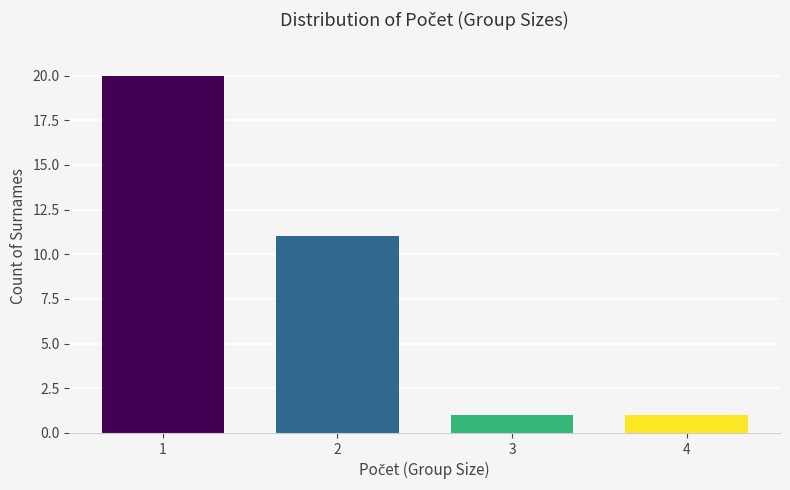

Reading left to right, list all the values displayed in this chart.

1=20	2=11	3=1	4=1